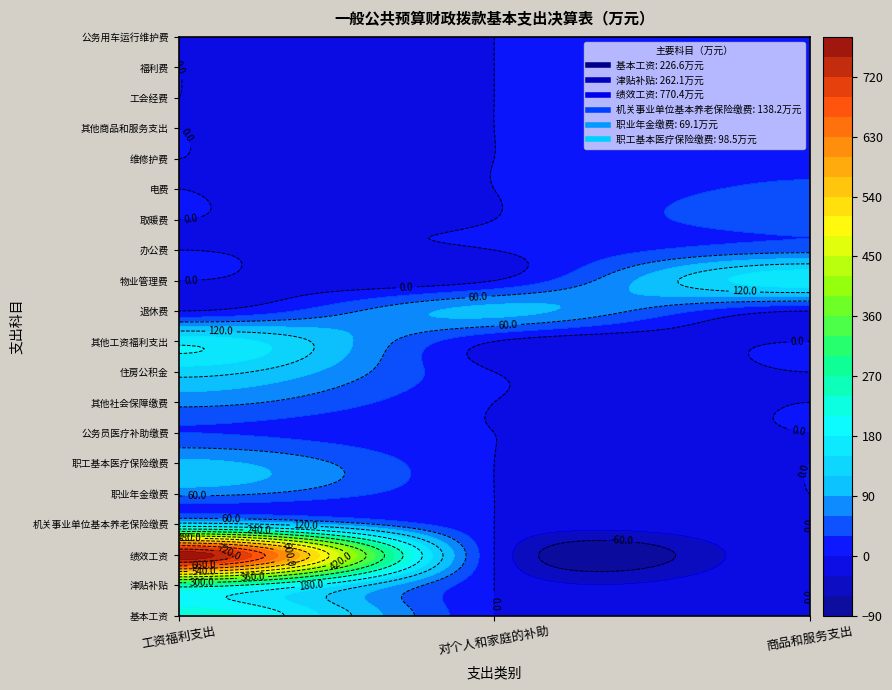

Is it true that 绩效工资 equals 447.0 at 工资福利支出?

False